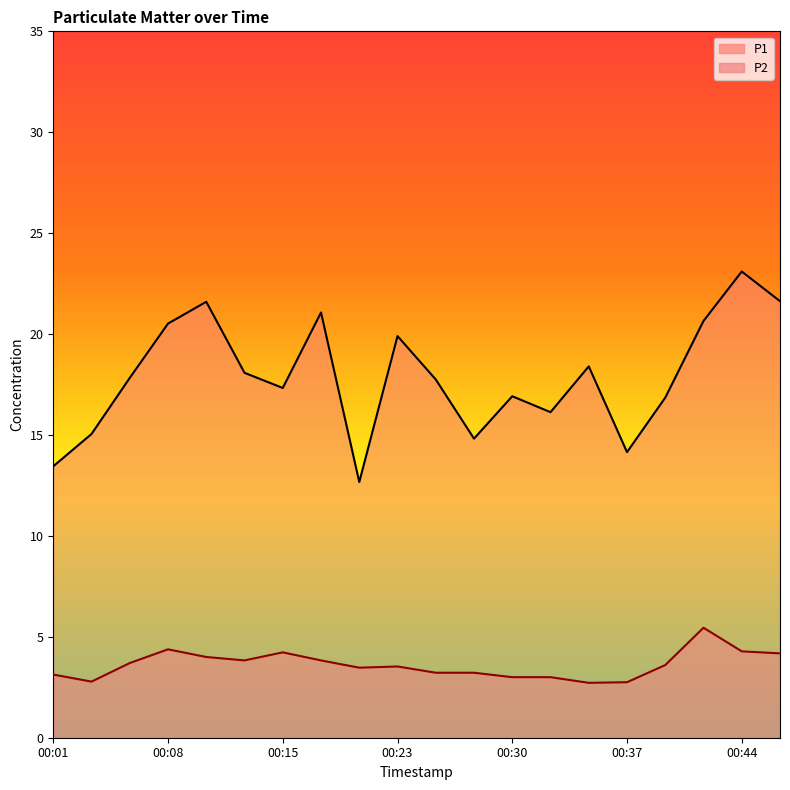

What is the value of the P2 point at the 16th from the left?

2.8